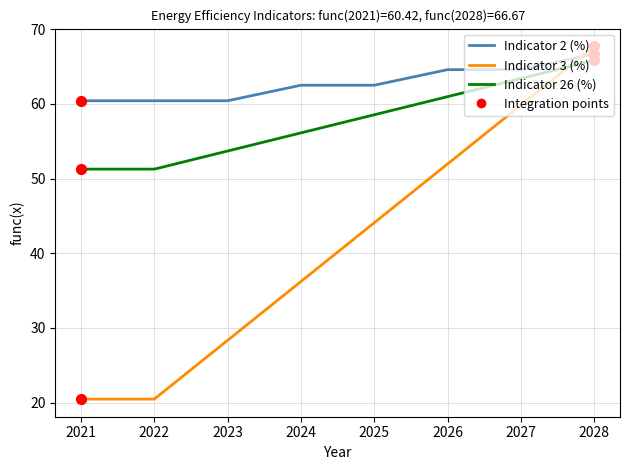

At which category is the sum across all series the highest?

2028